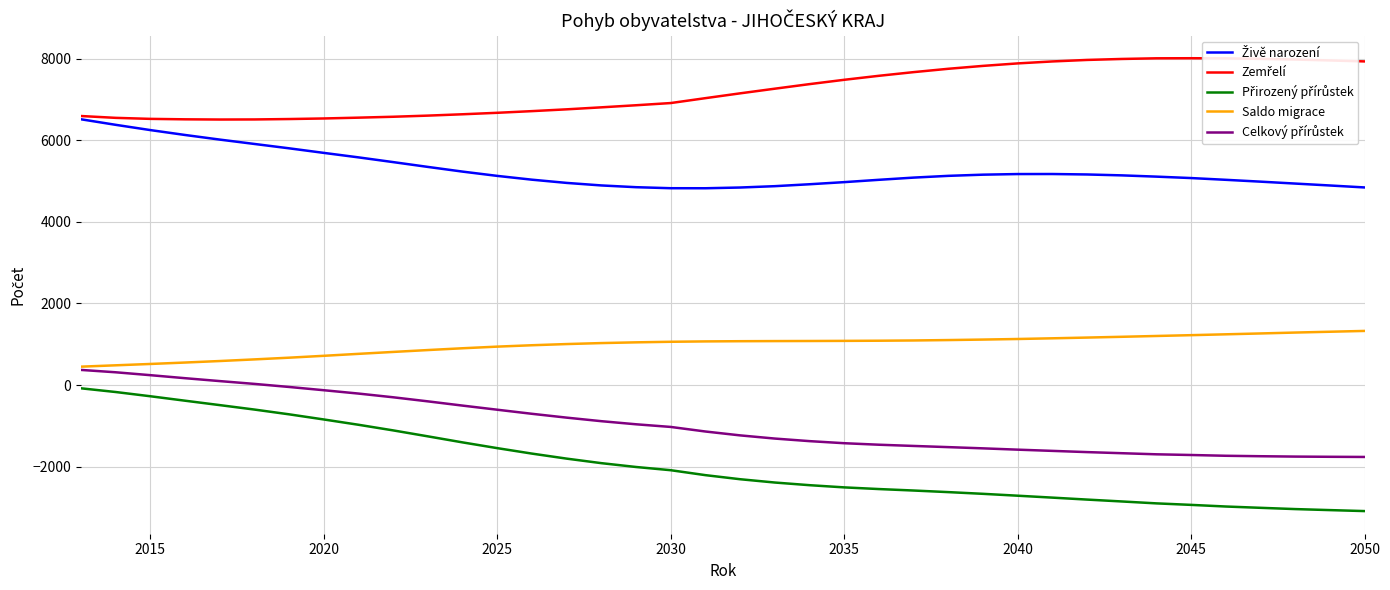

How many distinct data groups are displayed?

5